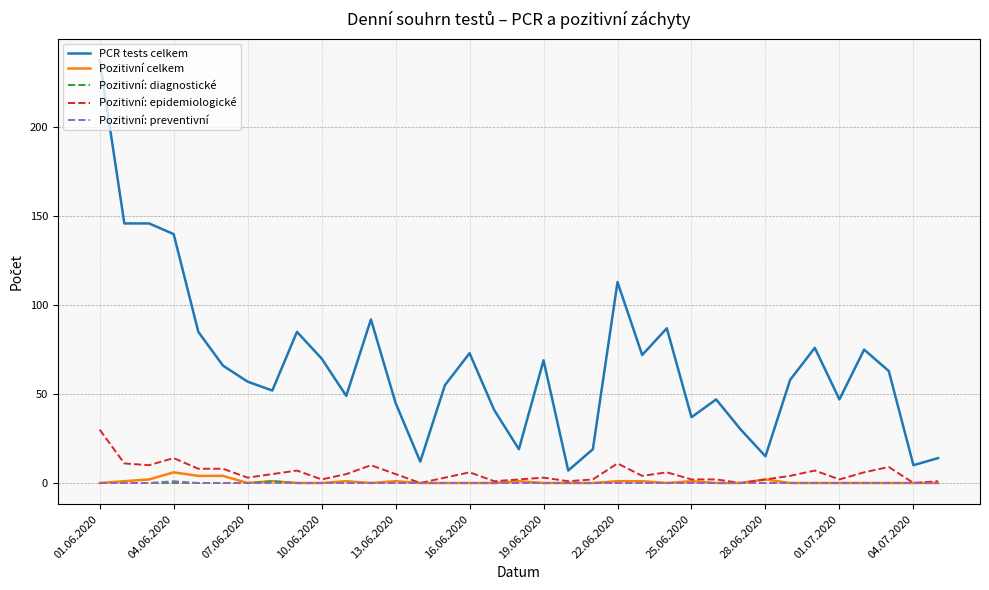

How many lines are shown in the chart?

5